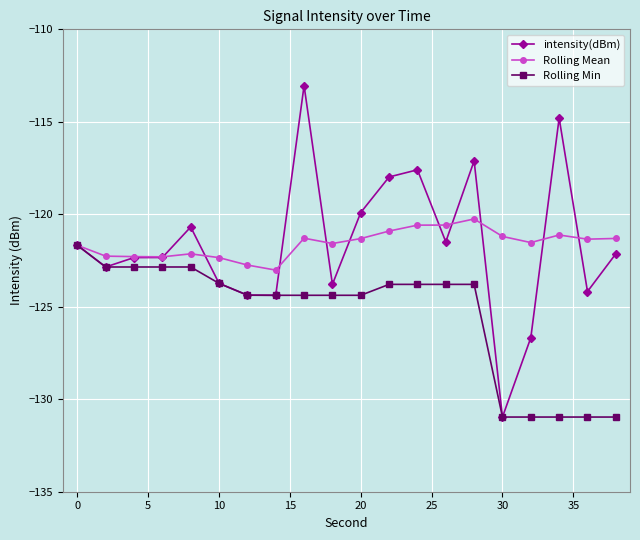

List the series in order of their peak value, highest first.

intensity(dBm), Rolling Mean, Rolling Min